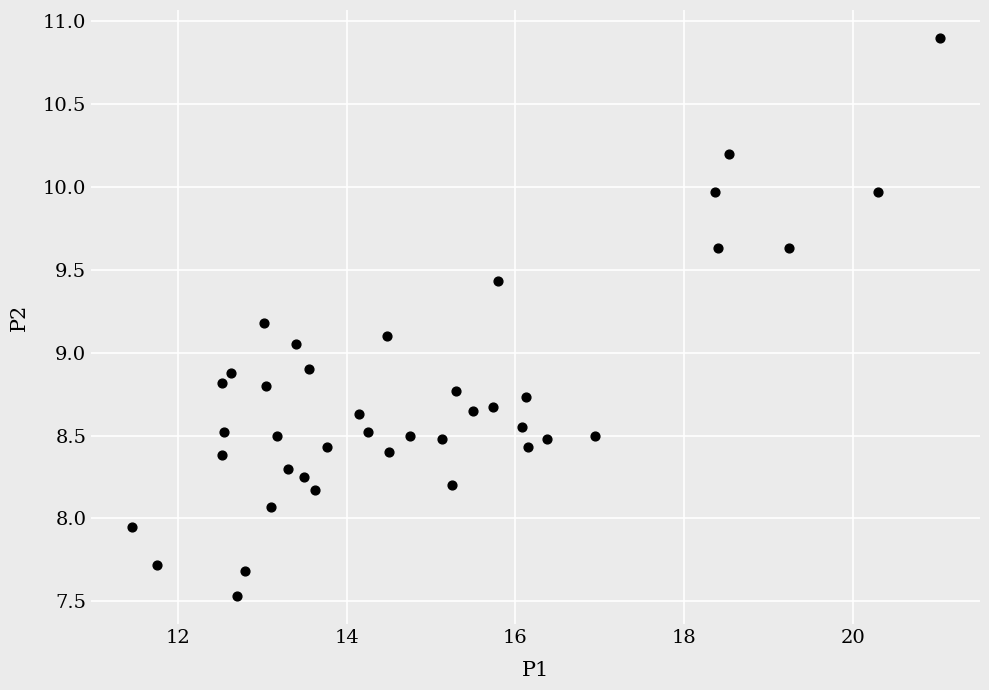

What is the range of Y values (max minus min)?

3.4